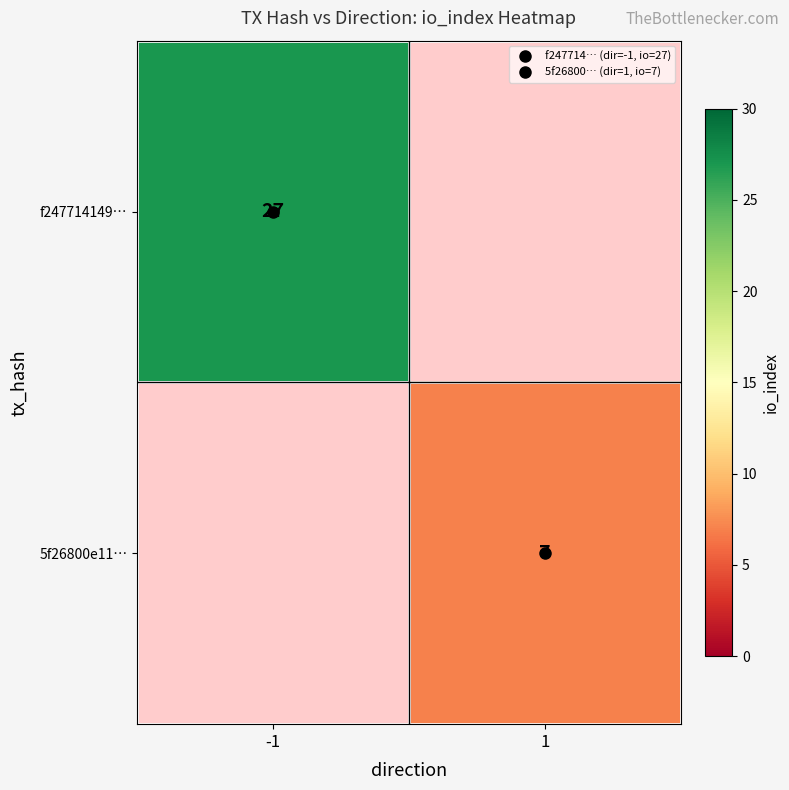

Between 1 and -1, which is larger?

-1